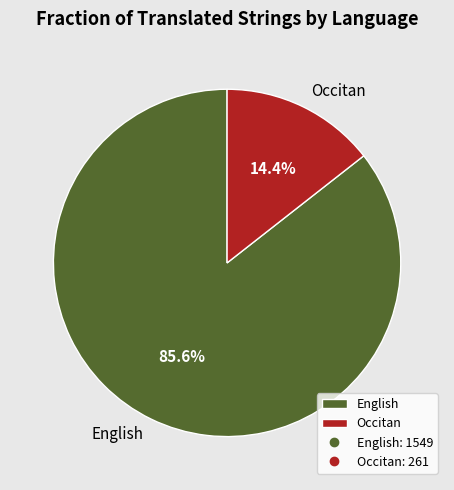

What percentage is the Occitan slice, to the nearest percent?

14%